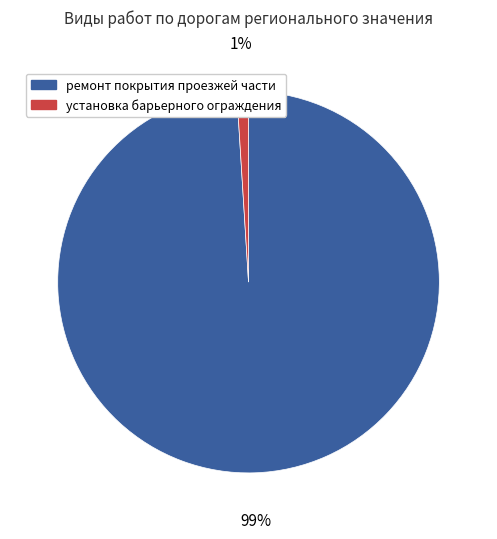

Is there a majority slice in this chart?

Yes